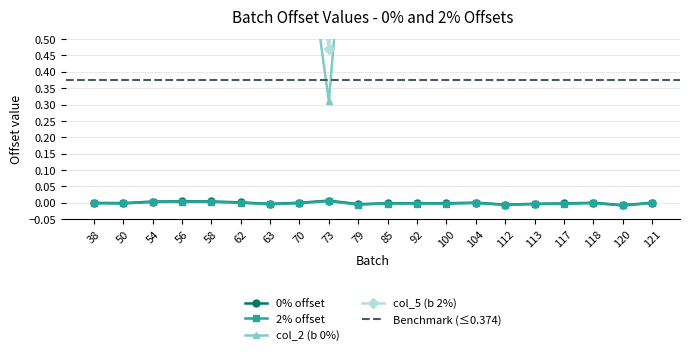

What is the difference between the col_5 (b 2%) values at 58 and 104?

0.3